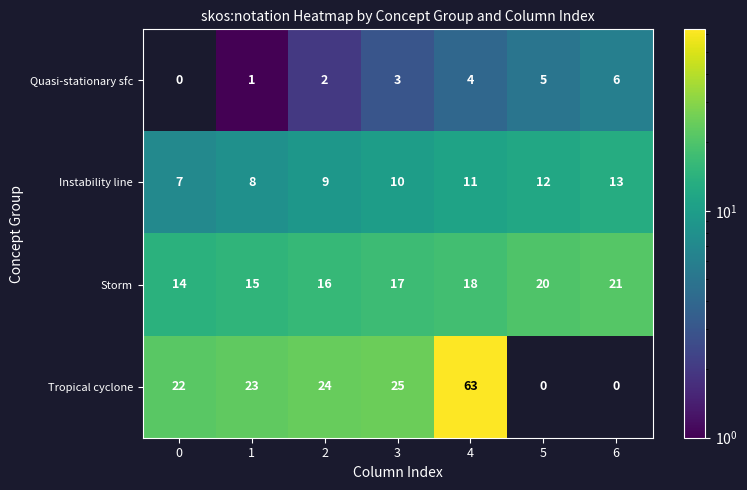

What is the difference between the highest and lowest values at 0?

22